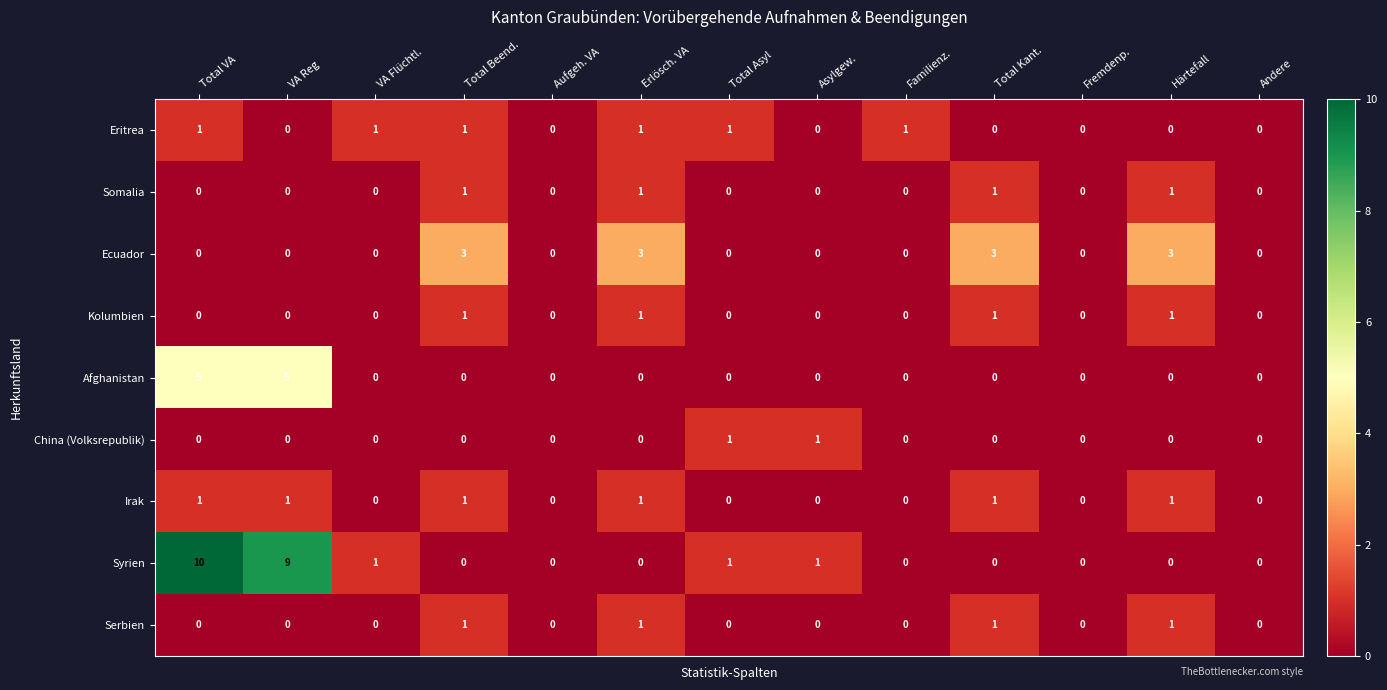

Which series has the largest range (max minus min)?

Syrien